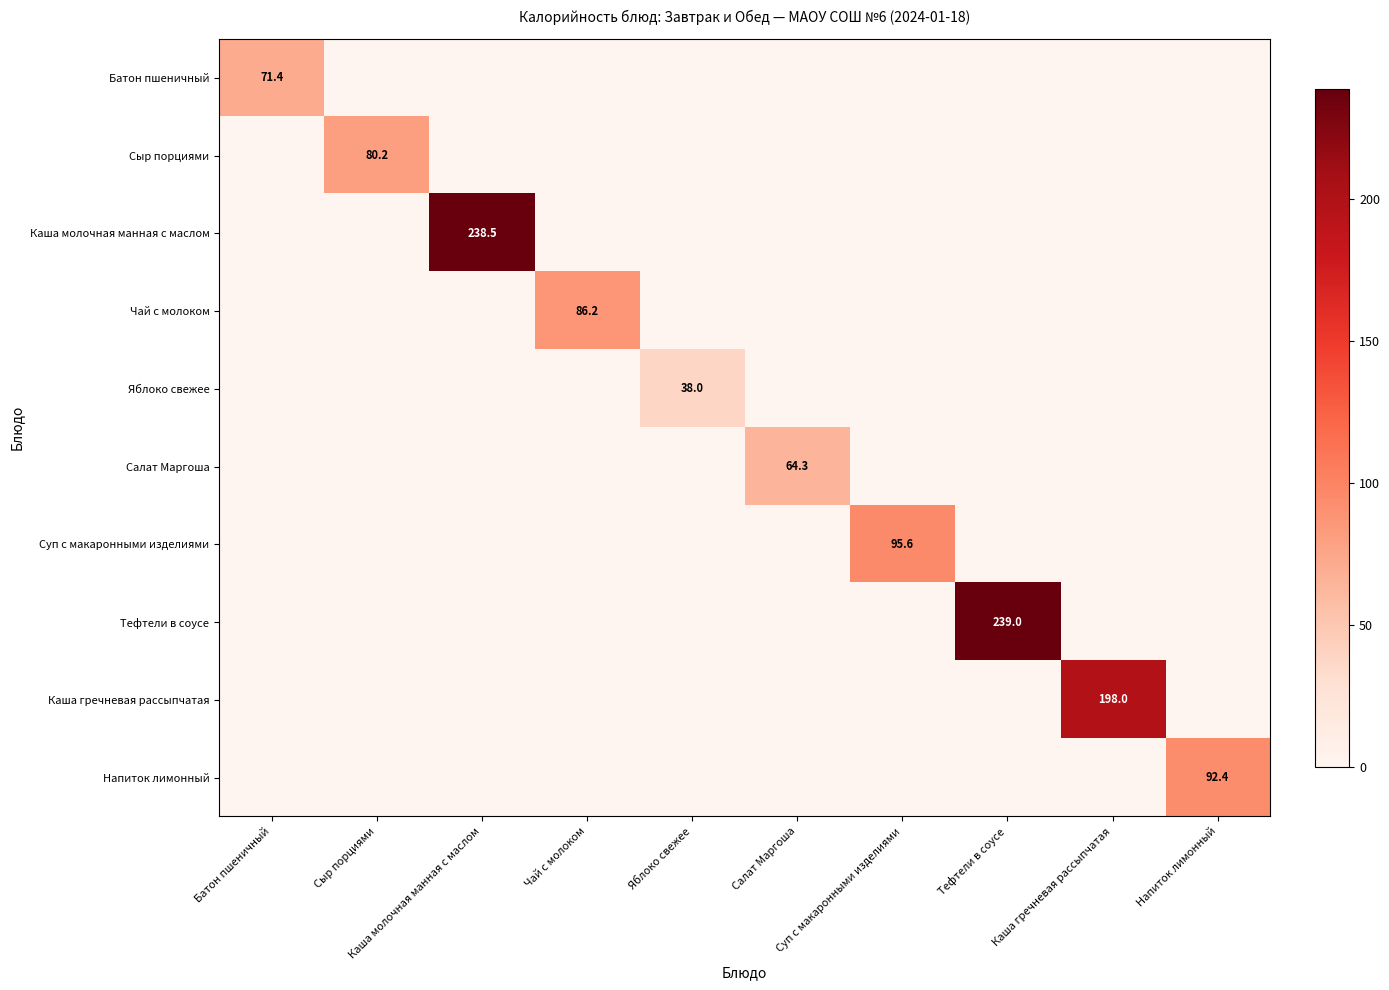

Where is Каша гречневая рассыпчатая nearest to the value 99?

Батон пшеничный